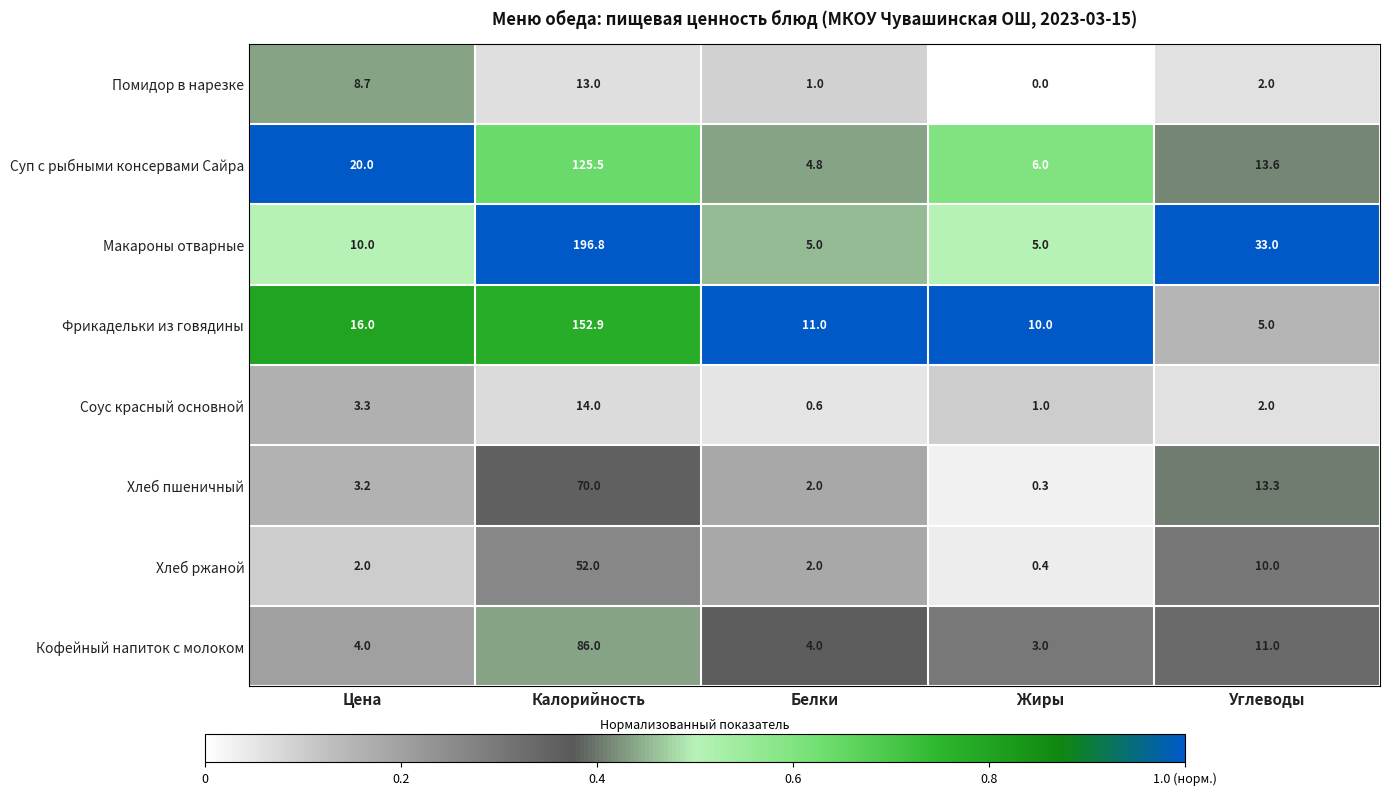

What is the total value across all series at Жиры?

25.7